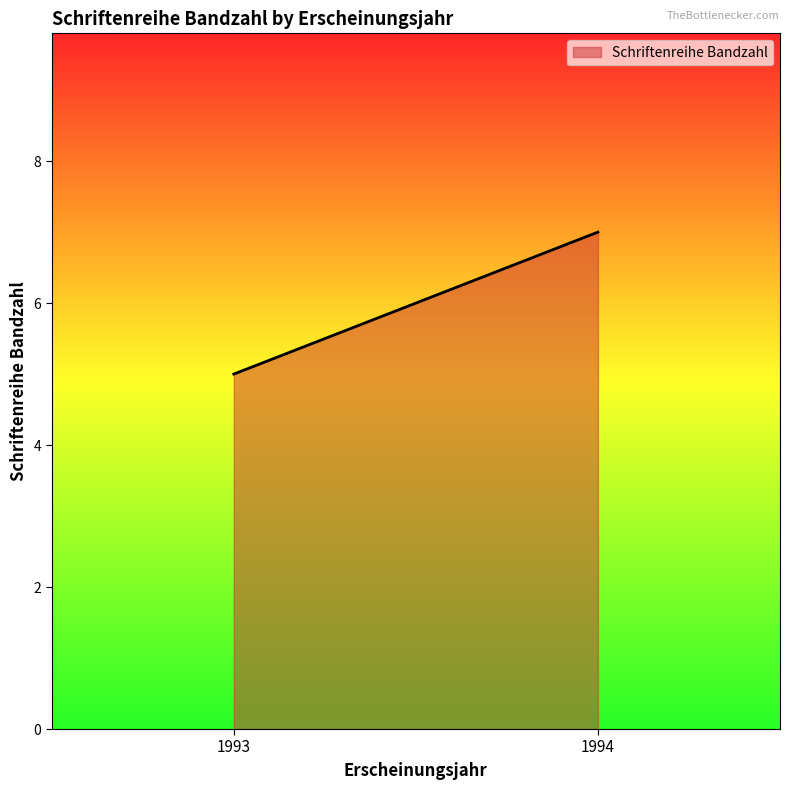

True or false: the data has more than 2 interior local peaks.

False